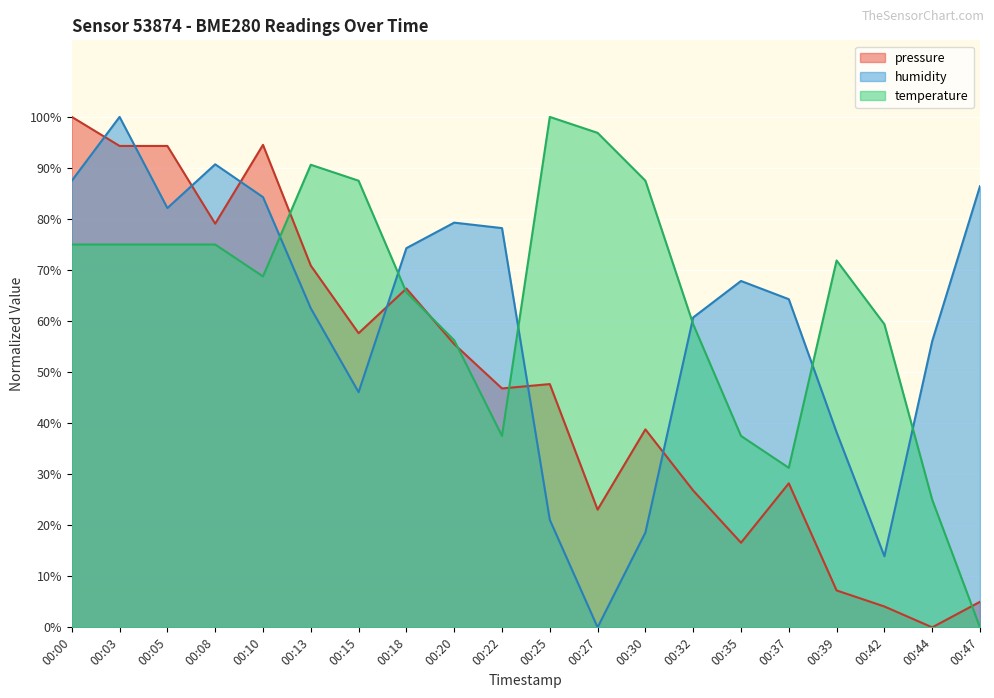

Which category has the highest value in the humidity series?

00:03